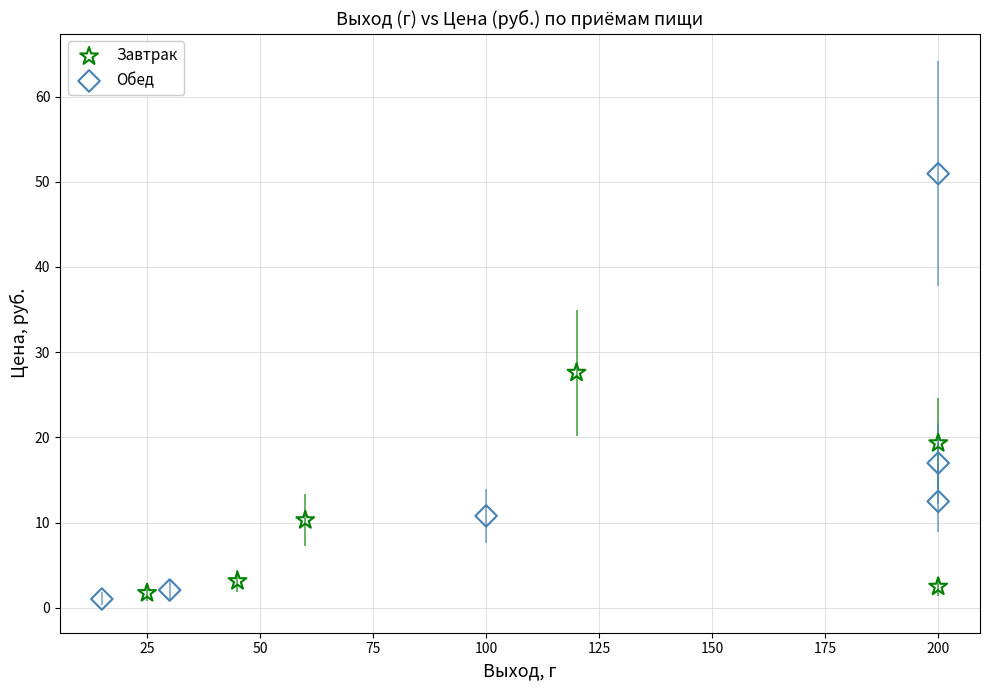

What are all the series names shown in the legend?

Завтрак, Обед